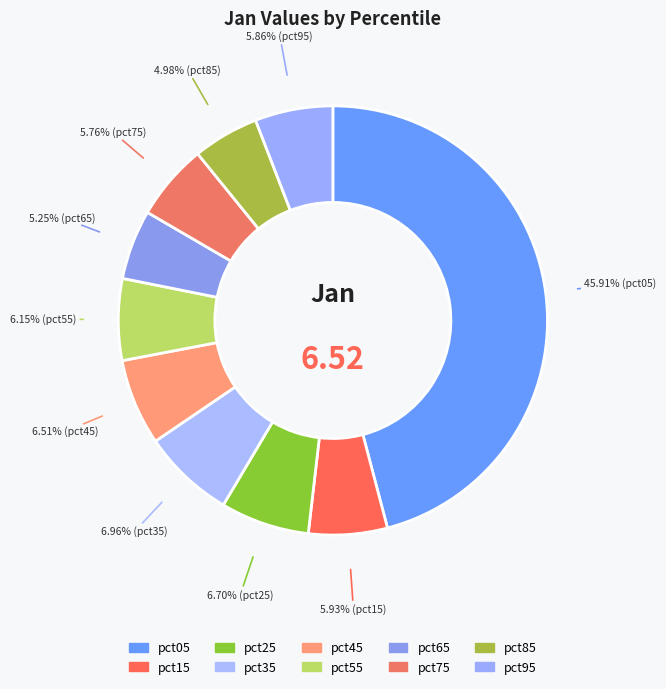

To the nearest percent, what is the difference between the largest and smallest slice percentages?

41%